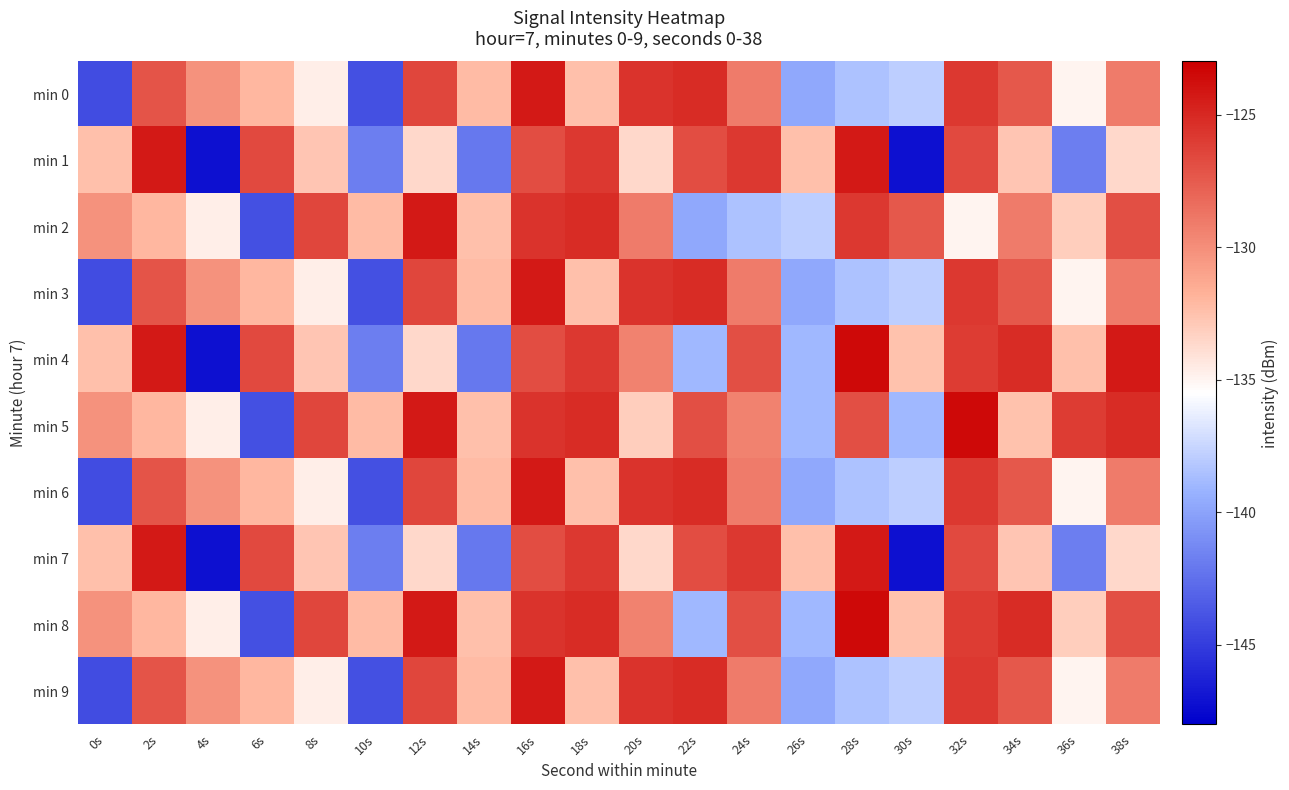

Which series has the largest total across all categories?

min 5